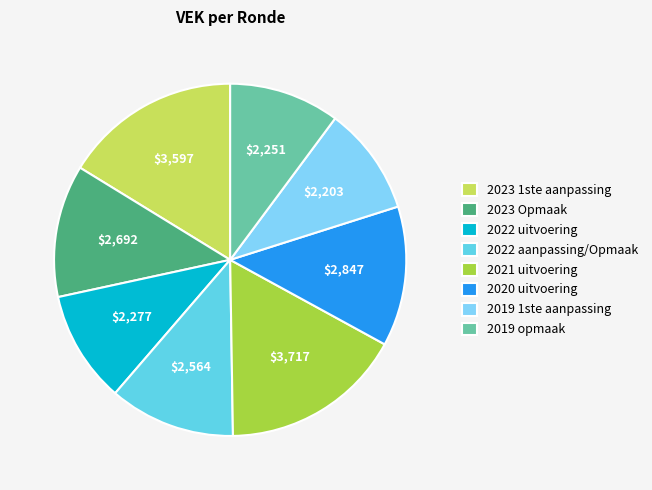

The 2020 uitvoering slice represents 13% of the pie. True or false?

True